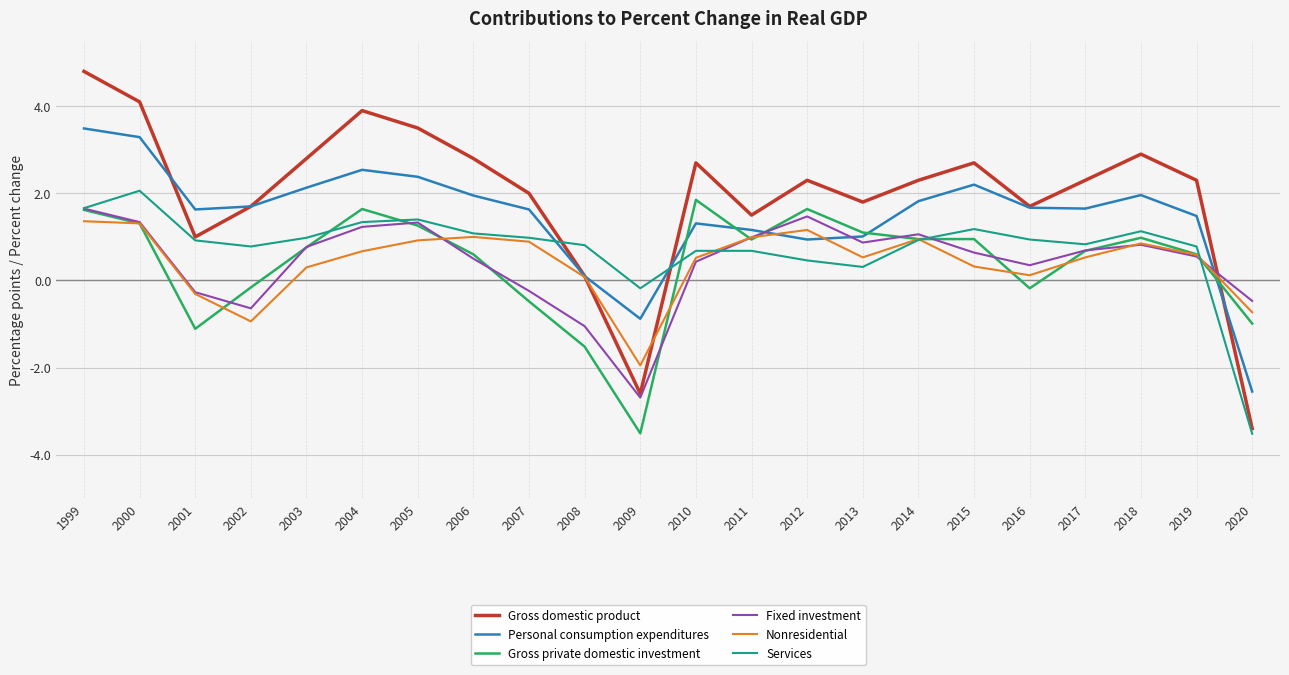

How many intersections are there between Gross private domestic investment and Gross domestic product?

1